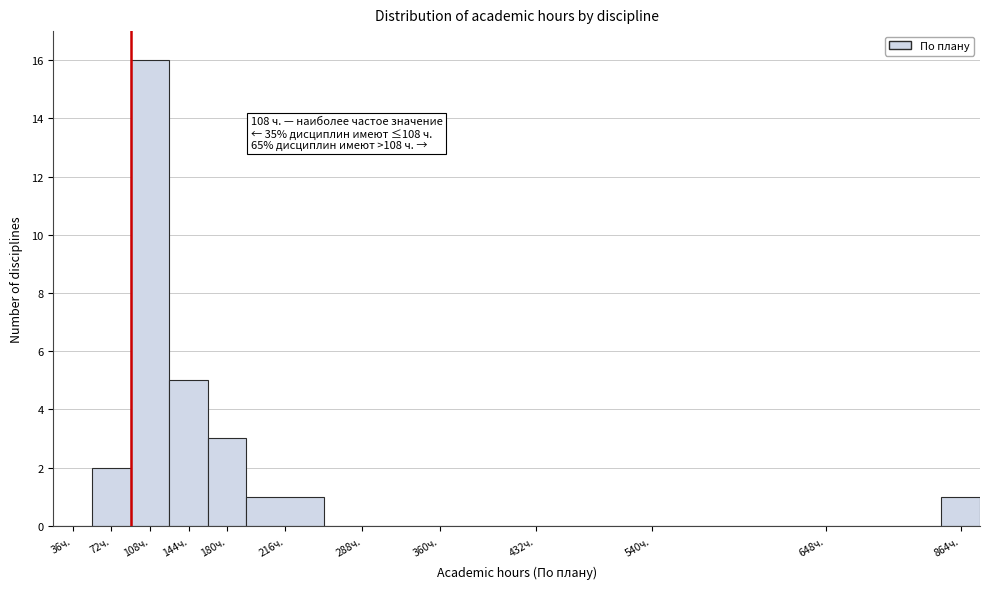

Reading left to right, extract all data points from this chart.

36ч.=0	72ч.=2	108ч.=16	144ч.=5	180ч.=3	216ч.=1	288ч.=0	360ч.=0	432ч.=0	540ч.=0	648ч.=0	864ч.=1